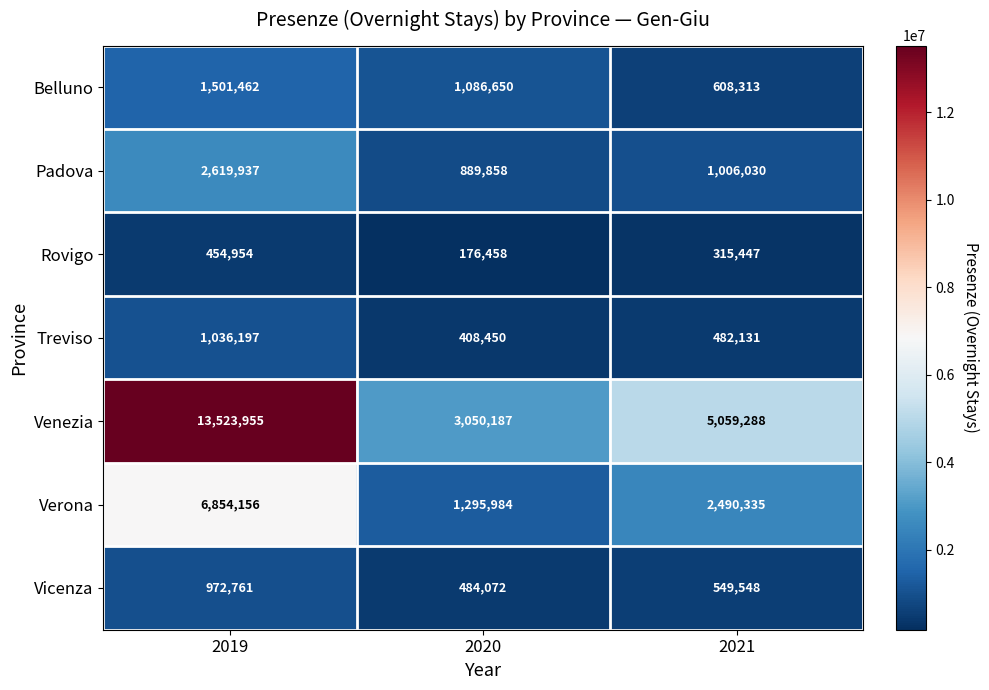

Reading left to right, what are all the values shown in this chart?

Belluno: 1501462	1086650	608313
Padova: 2619937	889858	1006030
Rovigo: 454954	176458	315447
Treviso: 1036197	408450	482131
Venezia: 13523955	3050187	5059288
Verona: 6854156	1295984	2490335
Vicenza: 972761	484072	549548